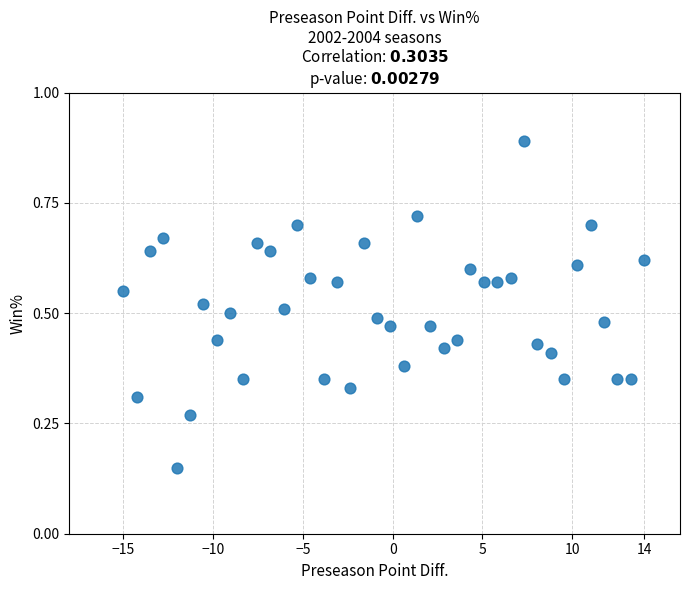

What is the range of X values (max minus min)?

29.0